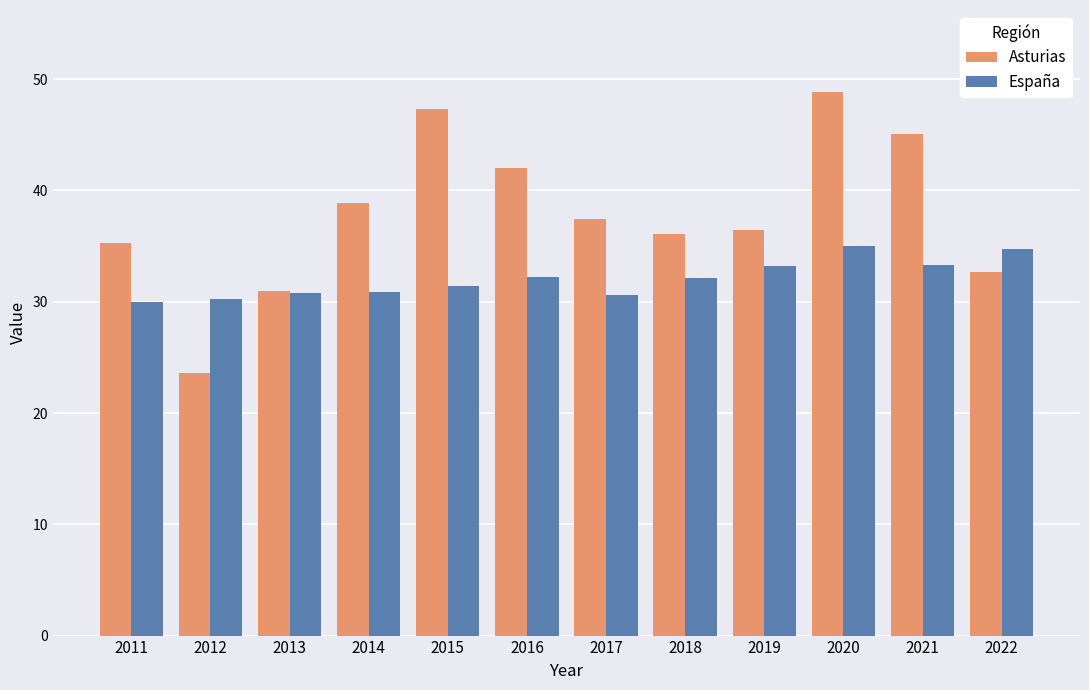

What is the approximate value of Asturias at 2011?

35.3